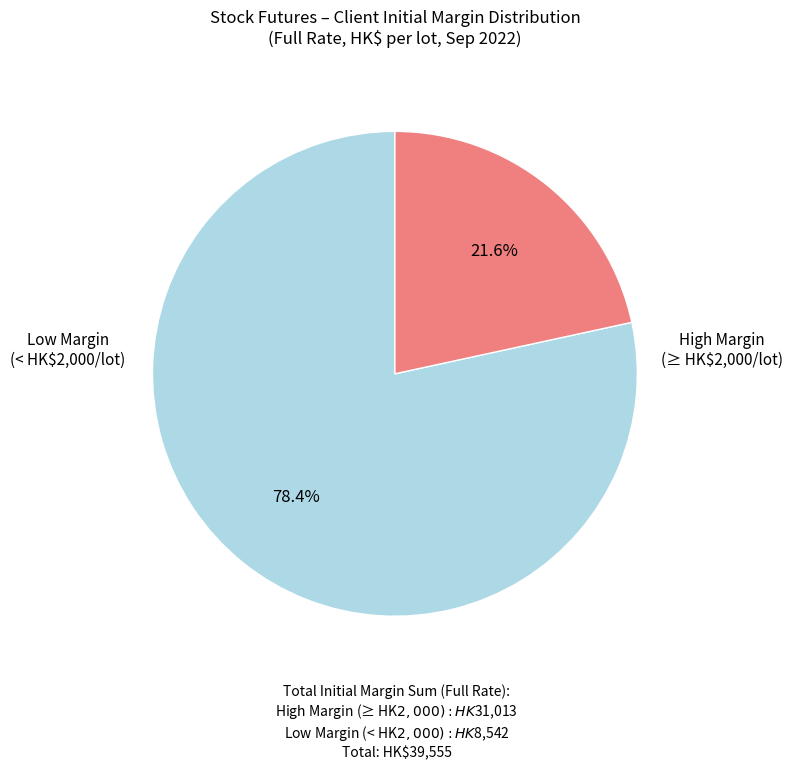

Does any single category account for the majority?

Yes